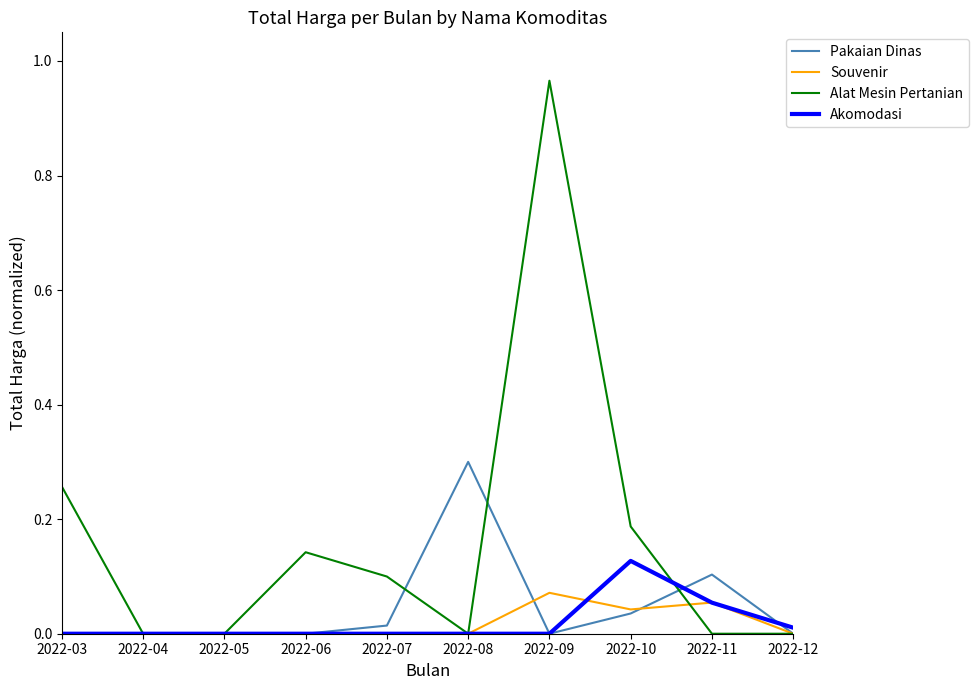

Is the value of Akomodasi at 2022-04 greater than the value of Pakaian Dinas at 2022-10?

No